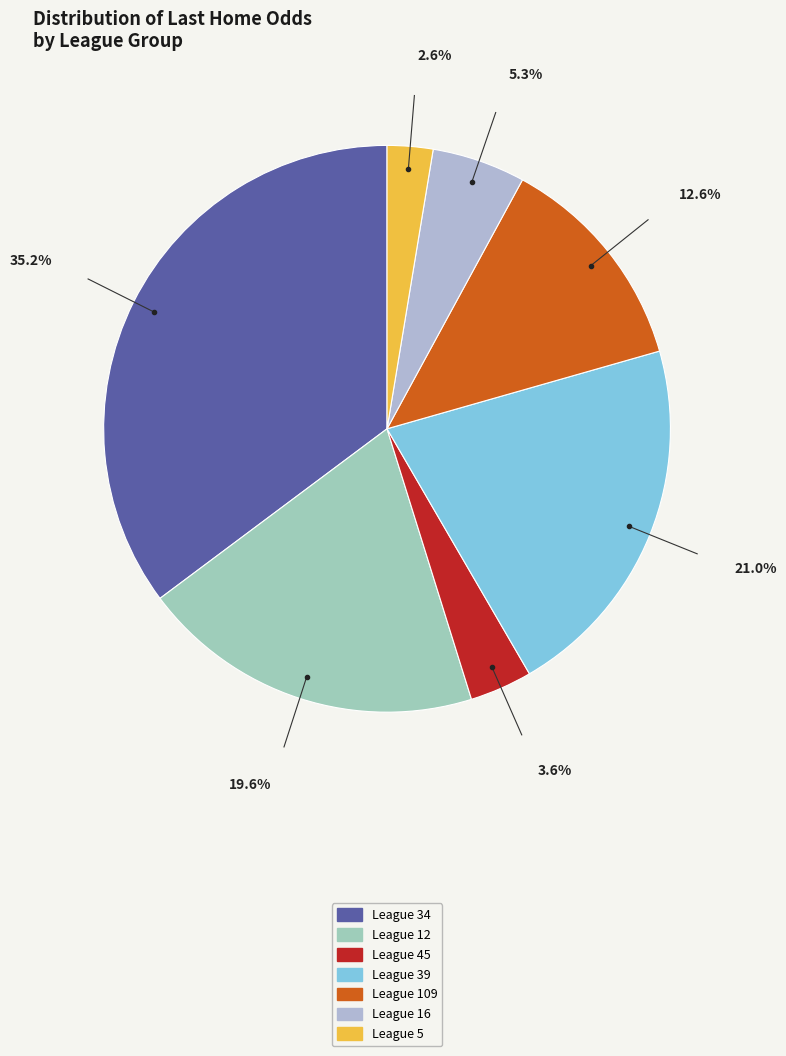

Count the number of slices in the pie.

7